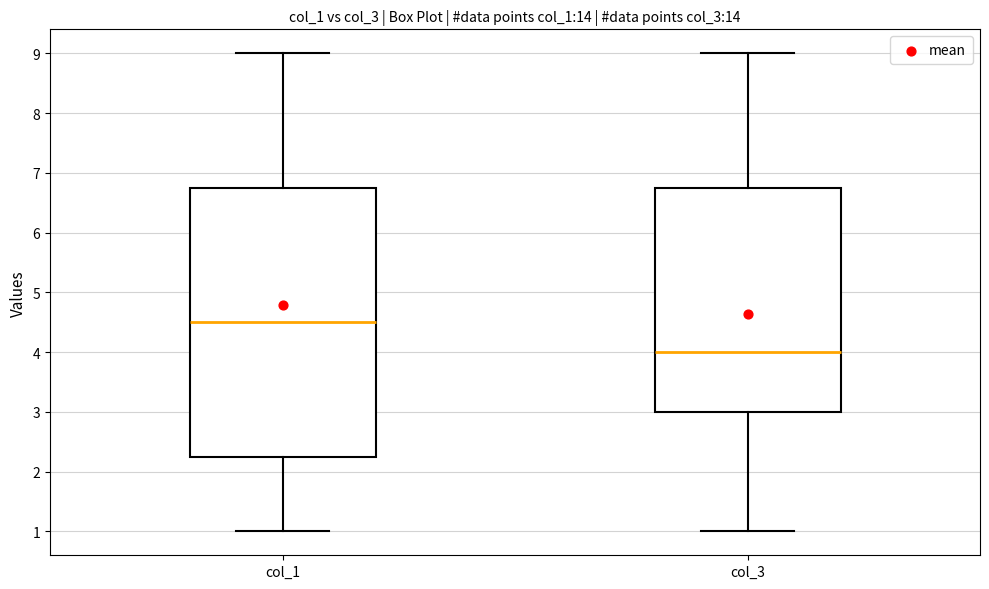

Reading left to right, read every box against the y-axis: the position of its median line, the range the box covers, and the ends of its whiskers. The values are not printed on the chart, so give them approximately, as read against the axis.

col_1: median 4.5, box 2.3 to 6.8, whiskers 1.0 to 9.0
col_3: median 4.0, box 3.0 to 6.8, whiskers 1.0 to 9.0